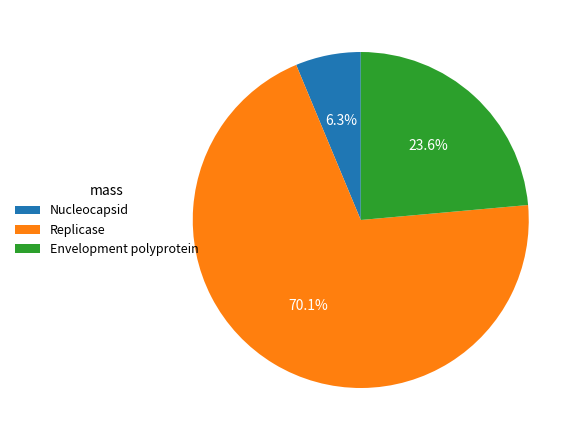

To the nearest percent, what is the combined percentage of Nucleocapsid and Envelopment polyprotein?

30%